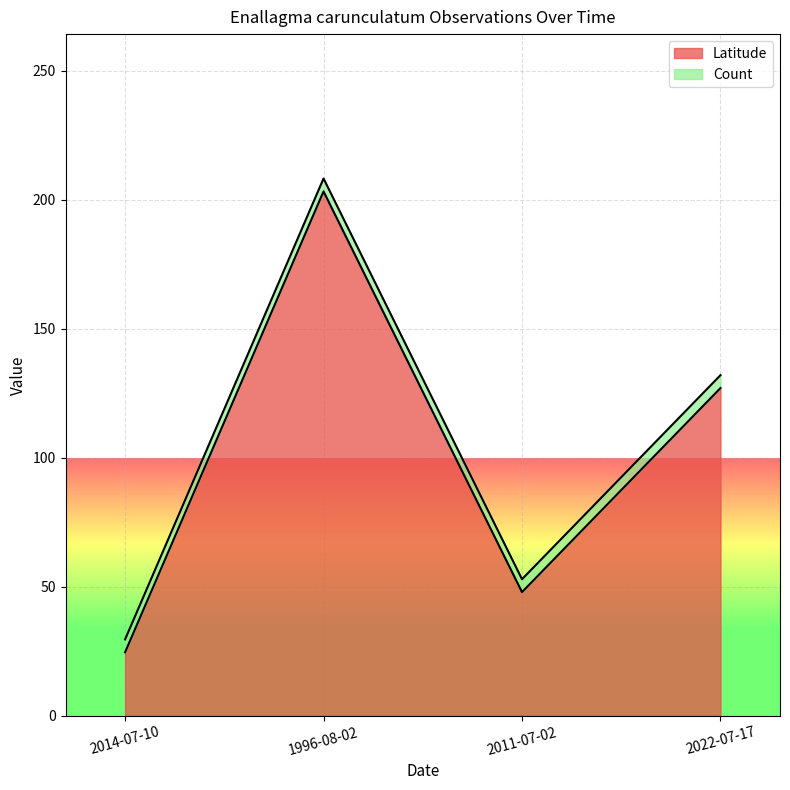

True or false: there are more than 2 points higher than both neighbors.

False